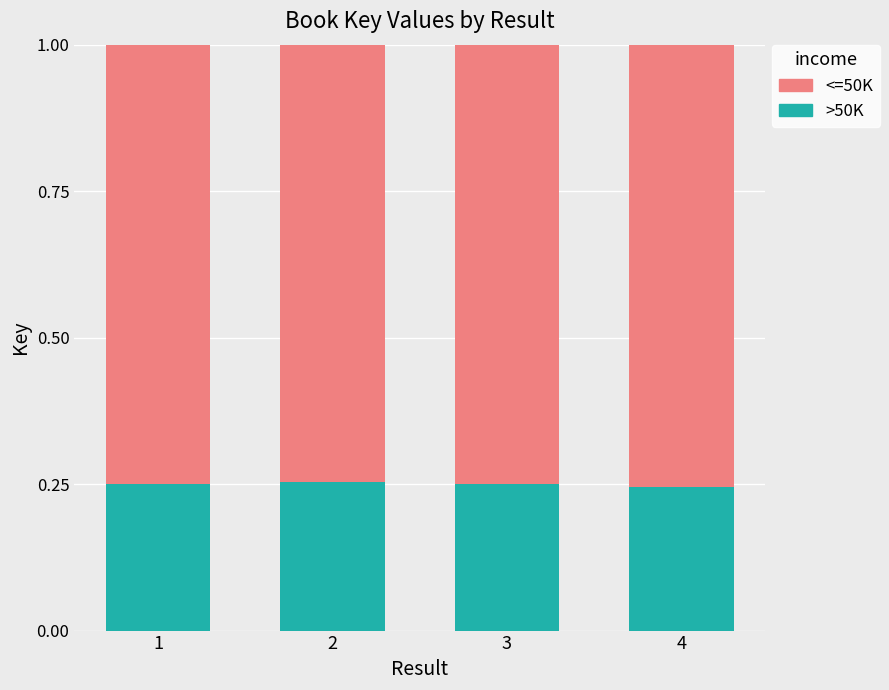

What is the sum of all >50K values?

1.0